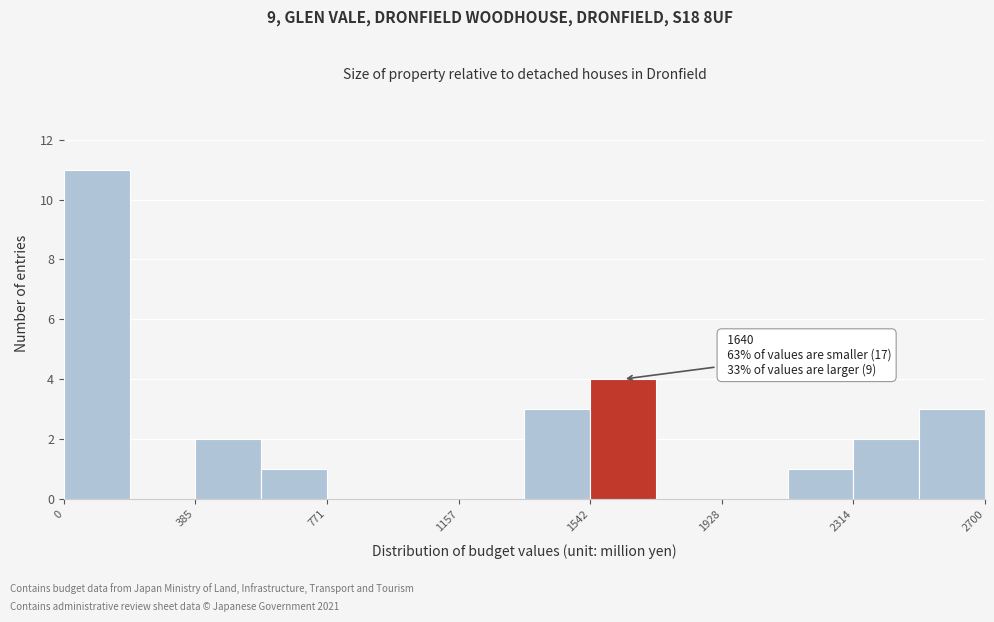

Around what value on the x-axis is the tallest bar? Give the approximate position of its centre, as read against the axis.

100